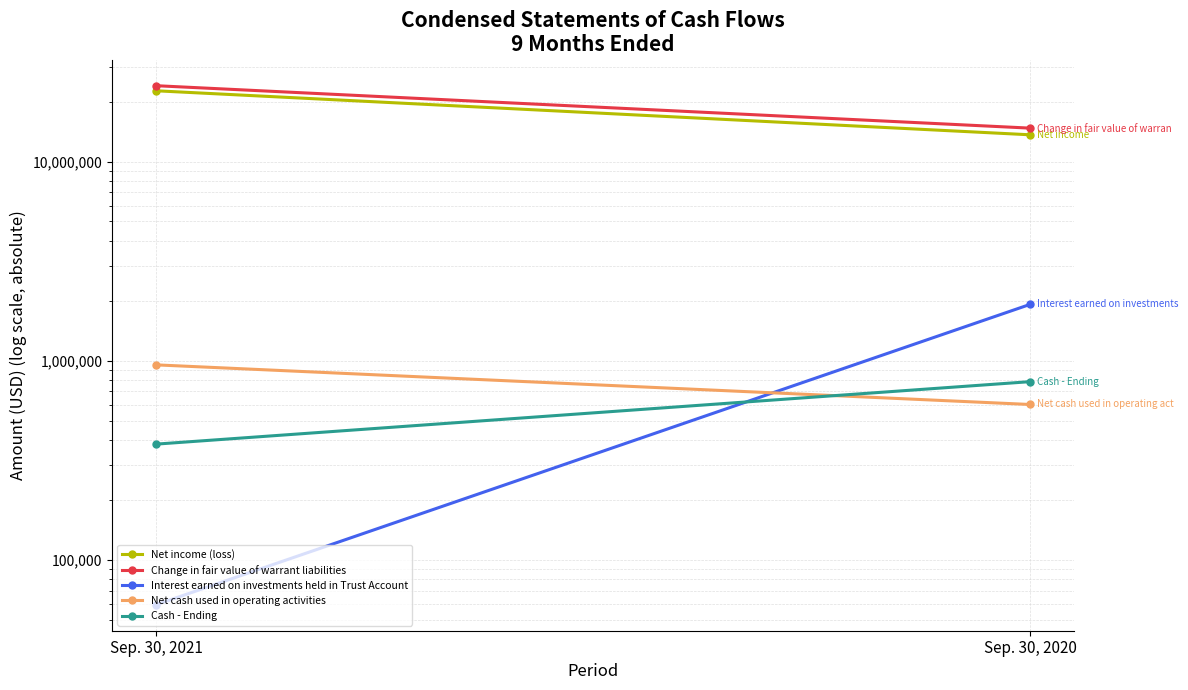

True or false: Net income (loss) has a value of 13627089 at Sep. 30, 2020.

True